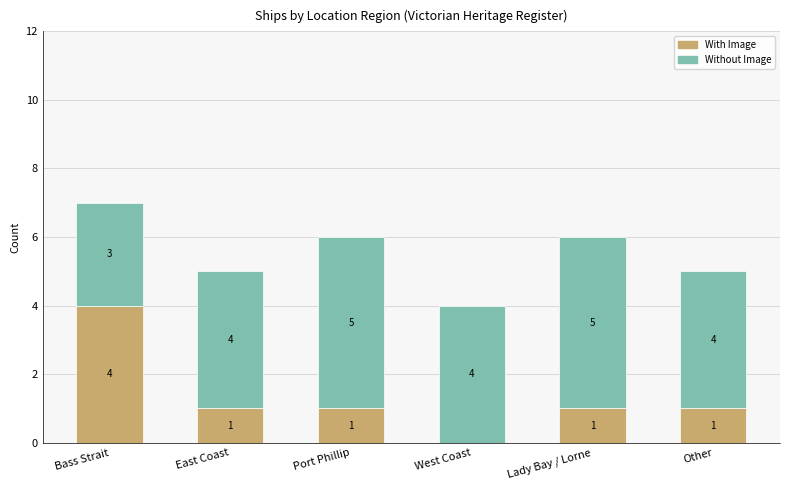

What is the sum of the With Image values at Other and West Coast?

1